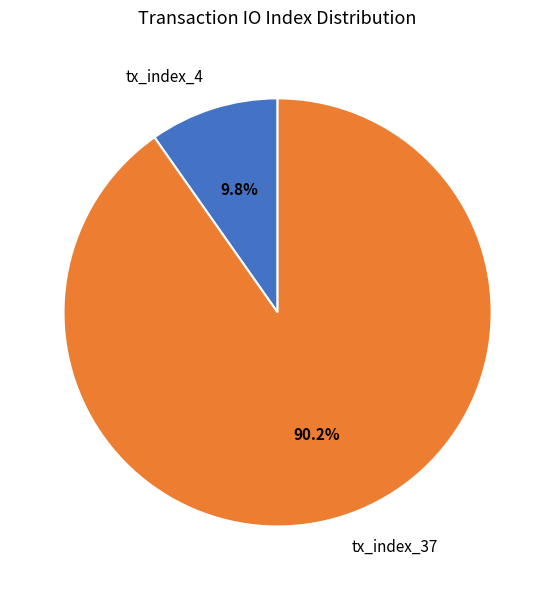

Does tx_index_4 account for over 50% of the chart?

No